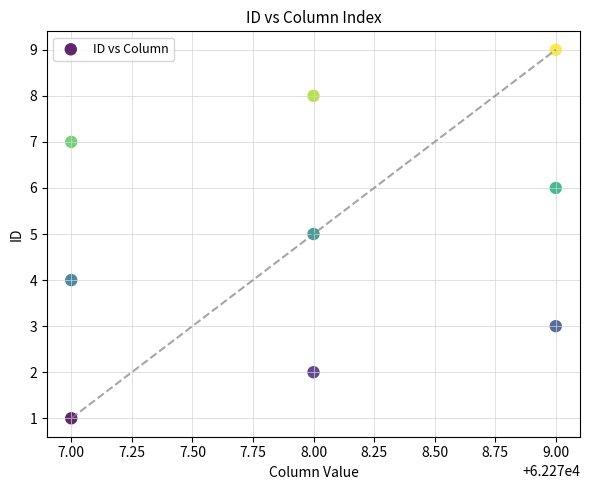

What is the average X value?

62278